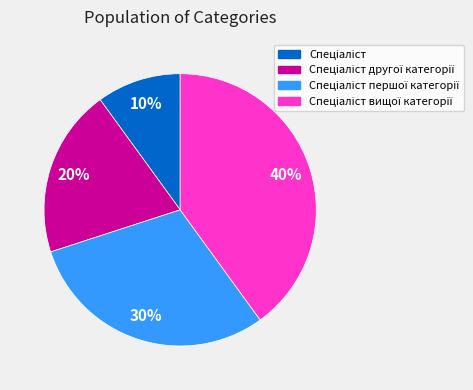

To the nearest percent, what is the average slice percentage?

25%